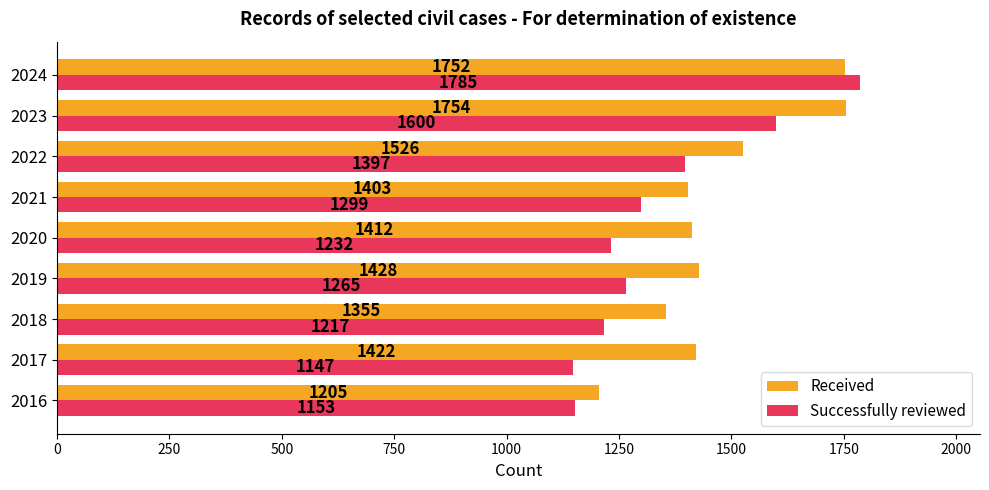

What is the average value of the Successfully reviewed series?

1344